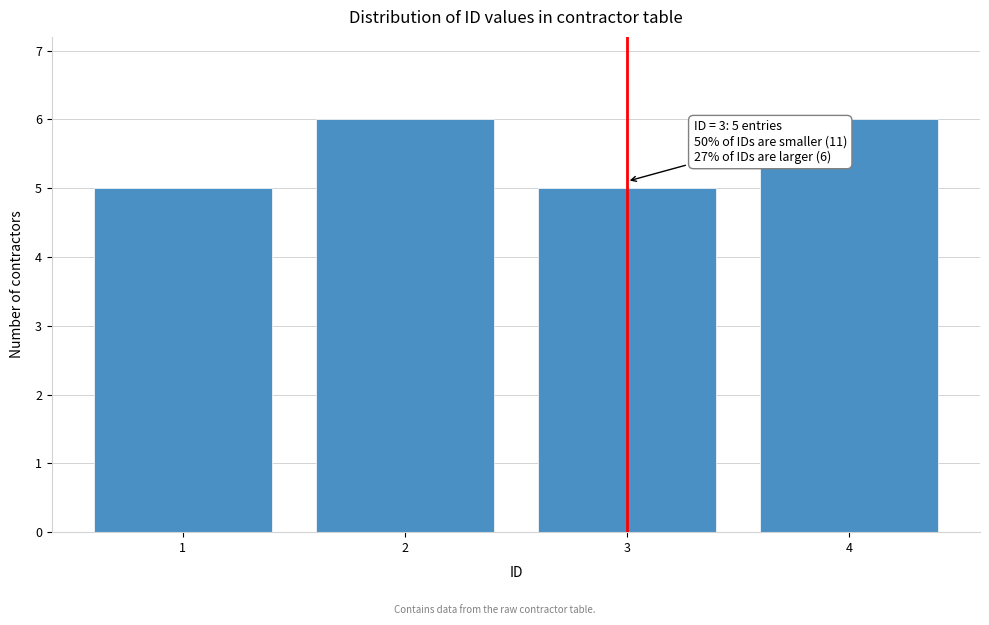

Reading left to right, transcribe all the data shown in this chart.

1=5	2=6	3=5	4=6